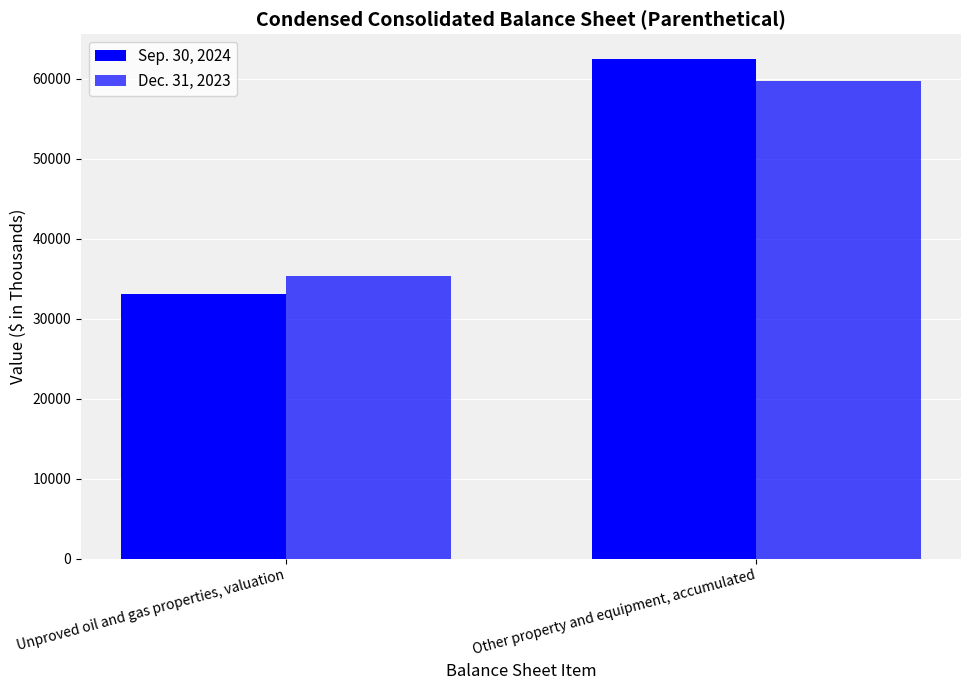

Count the number of categories in the chart.

2